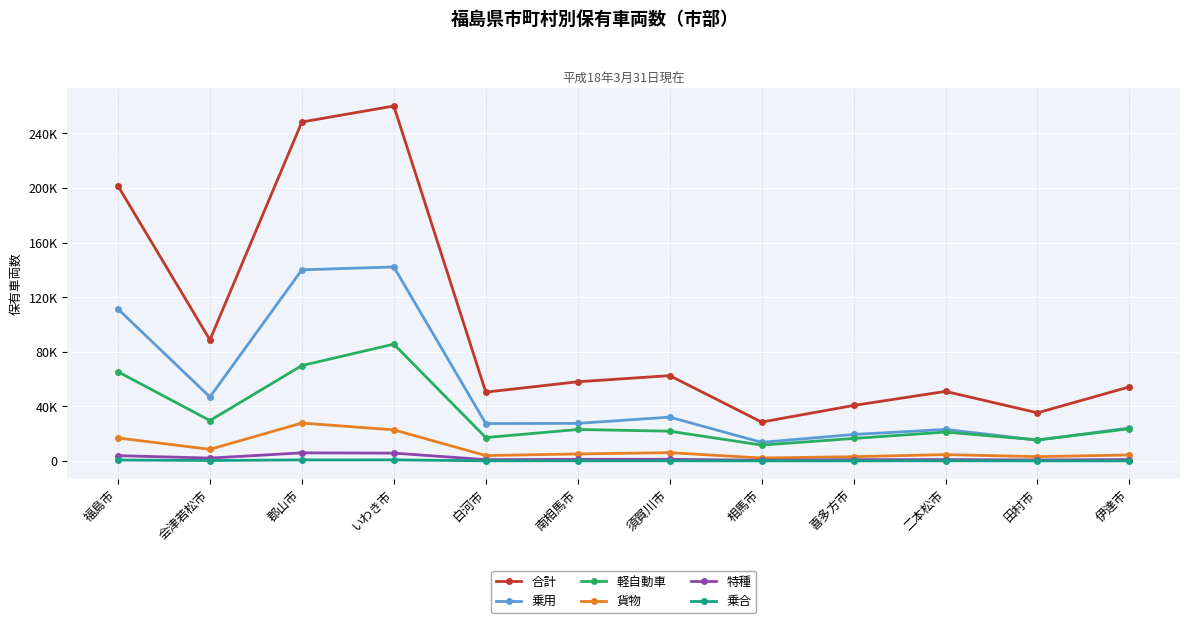

What are all the series names shown in the legend?

合計, 乗用, 軽自動車, 貨物, 特種, 乗合